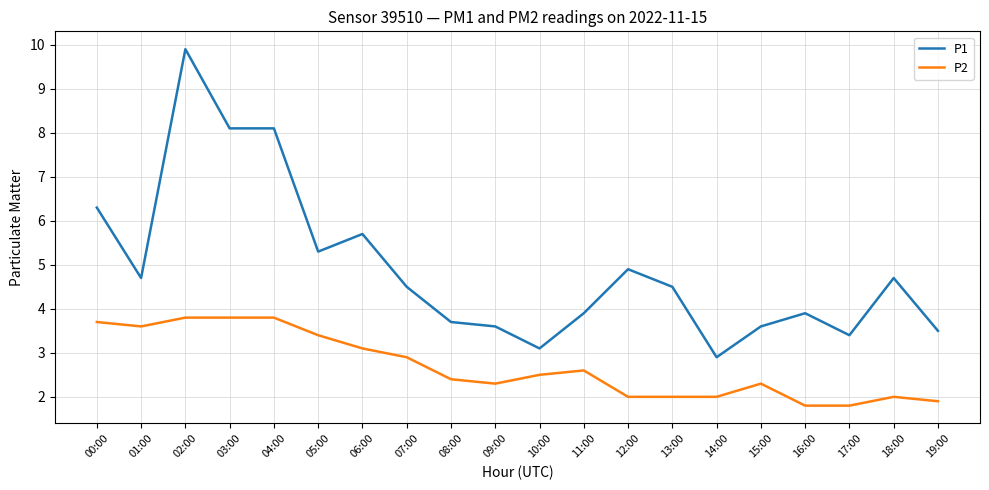

What is the difference between the maximum and minimum values in the P2 series?

2.0